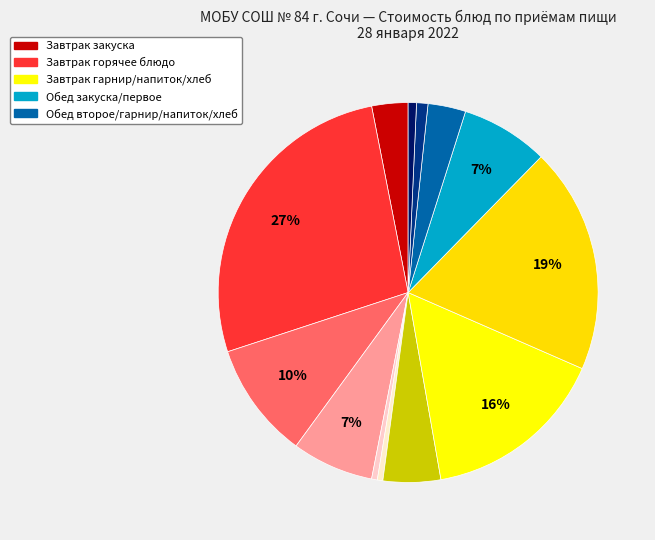

How many slices are in this pie chart?

13